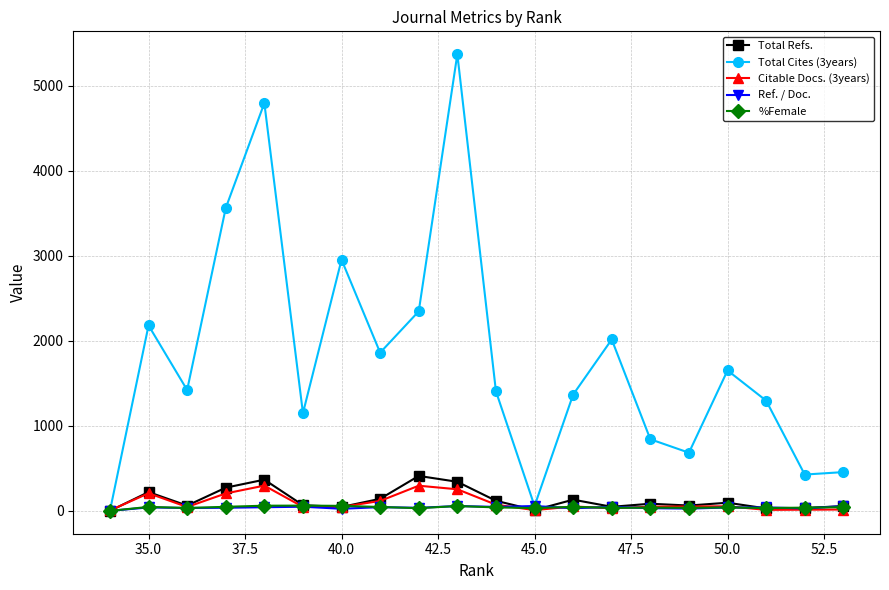

Which series has the largest total across all categories?

Total Cites (3years)